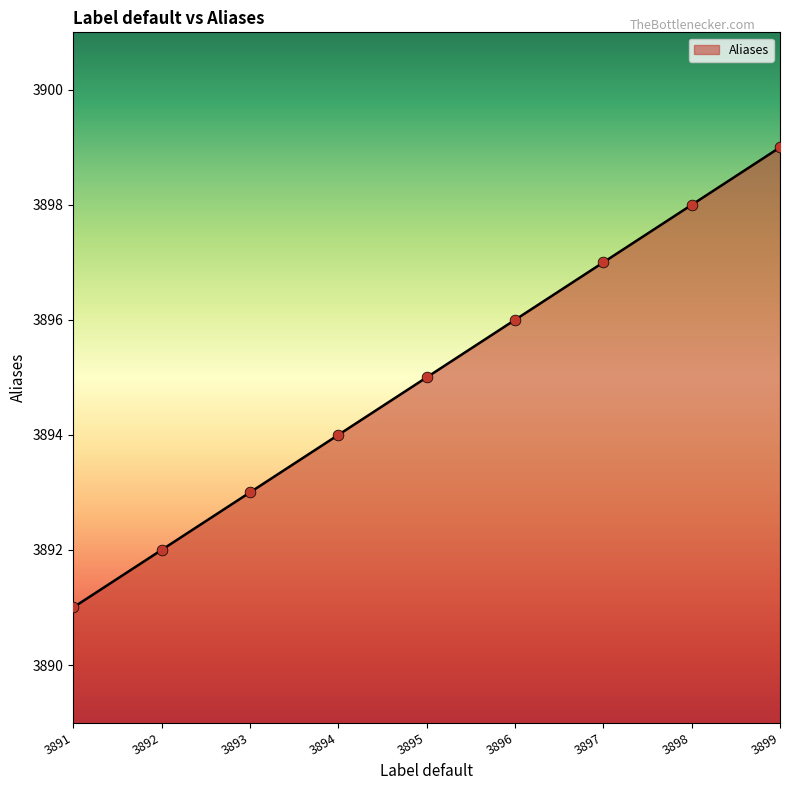

What is the ratio of the value at 3891 to the value at 3894?

1.0